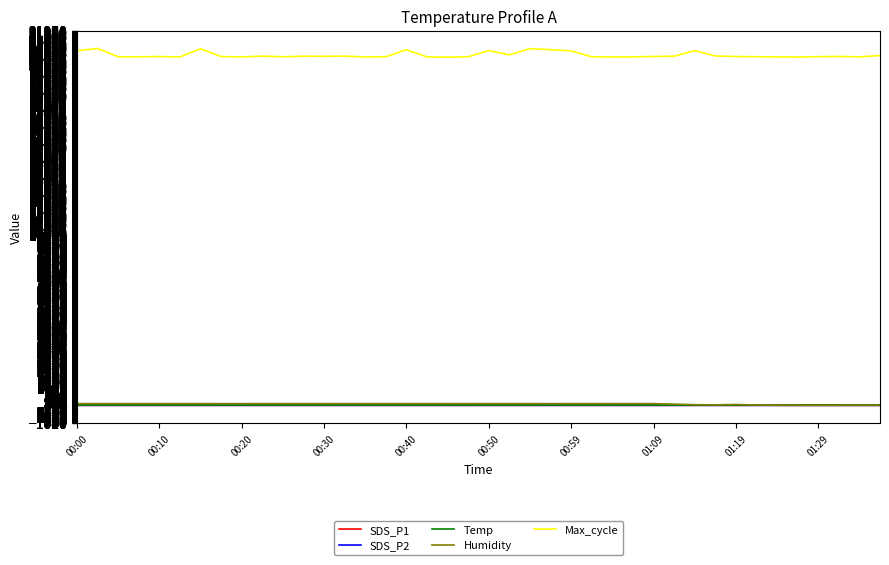

What are all the series names shown in the legend?

SDS_P1, SDS_P2, Temp, Humidity, Max_cycle